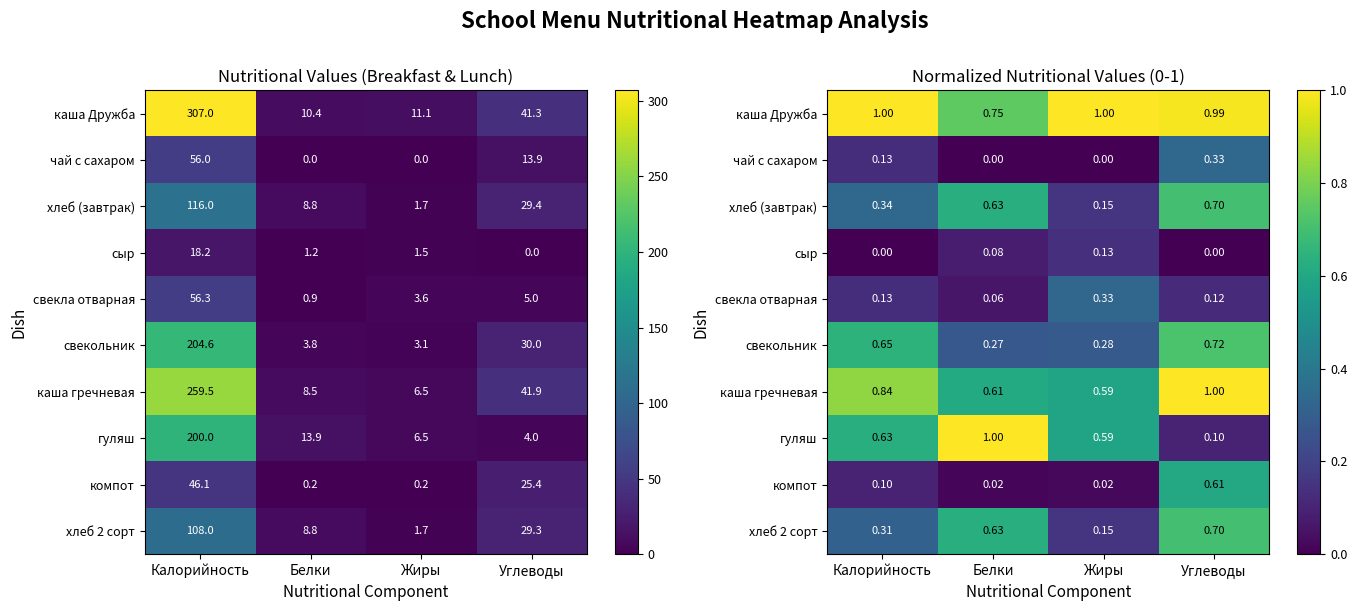

What is the difference between the second highest and minimum values in the свекла отварная series?

0.1